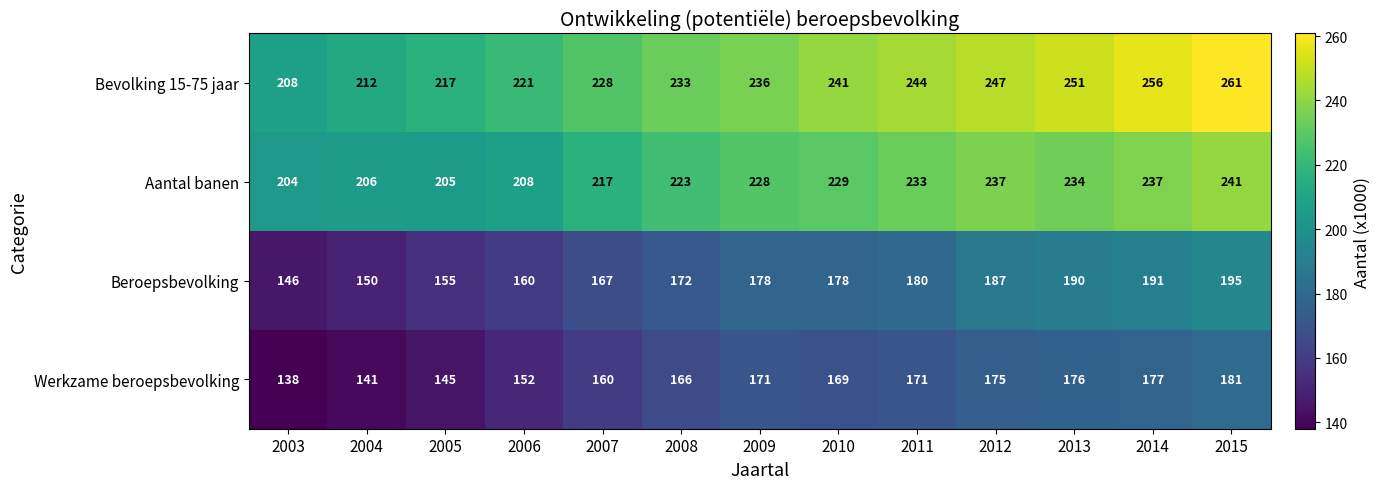

What is the smallest value displayed?

138